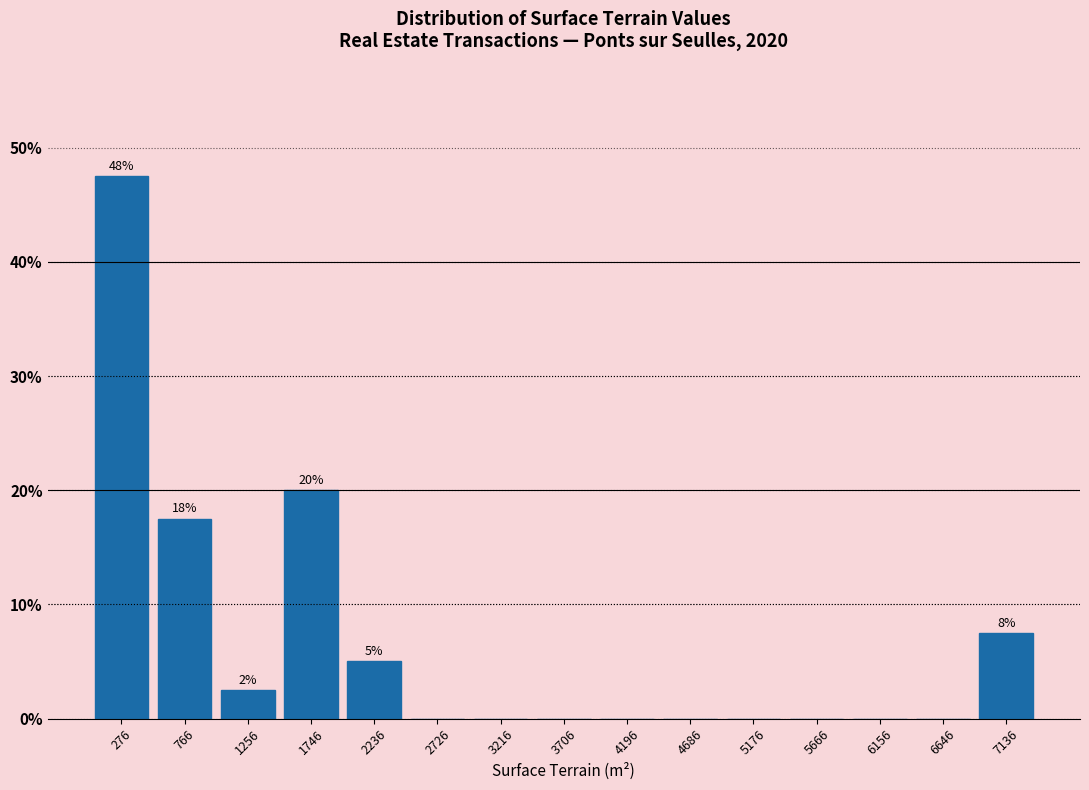

Over which range of the x-axis is the bar tallest?

50 to 500